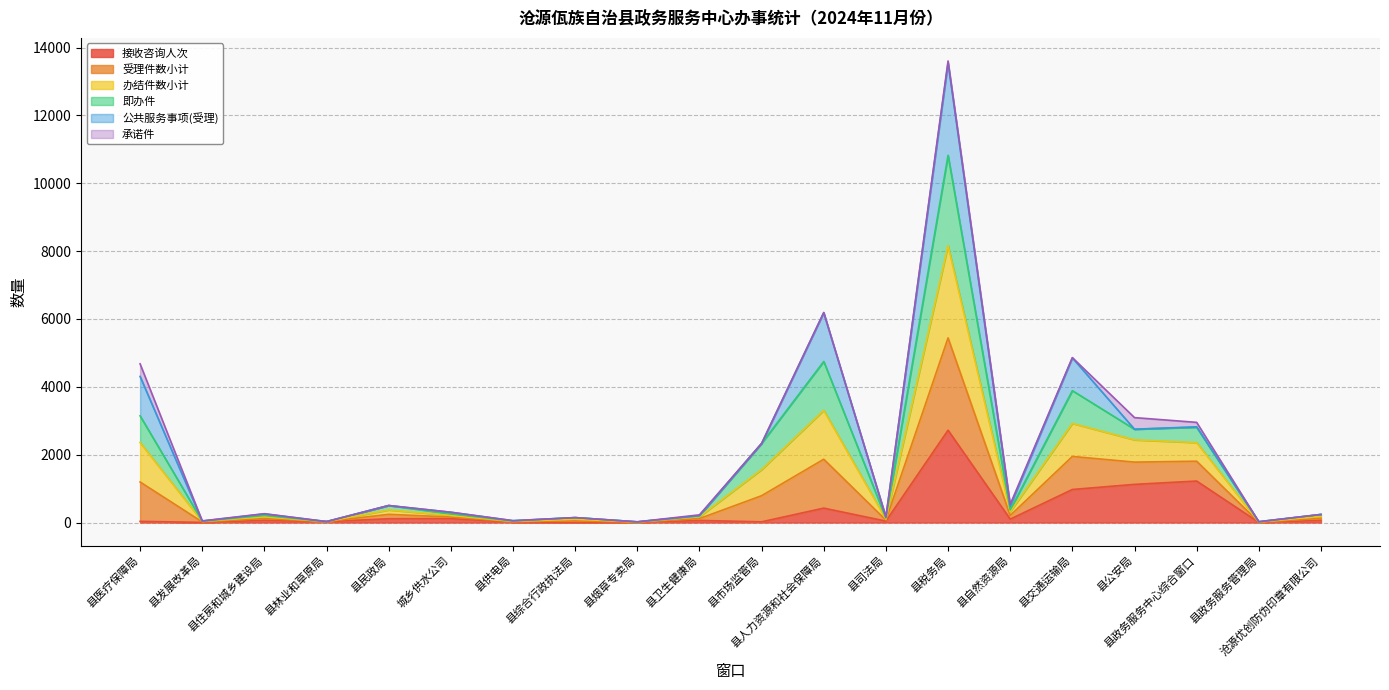

Does the chart display data point markers on the line(s)?

No